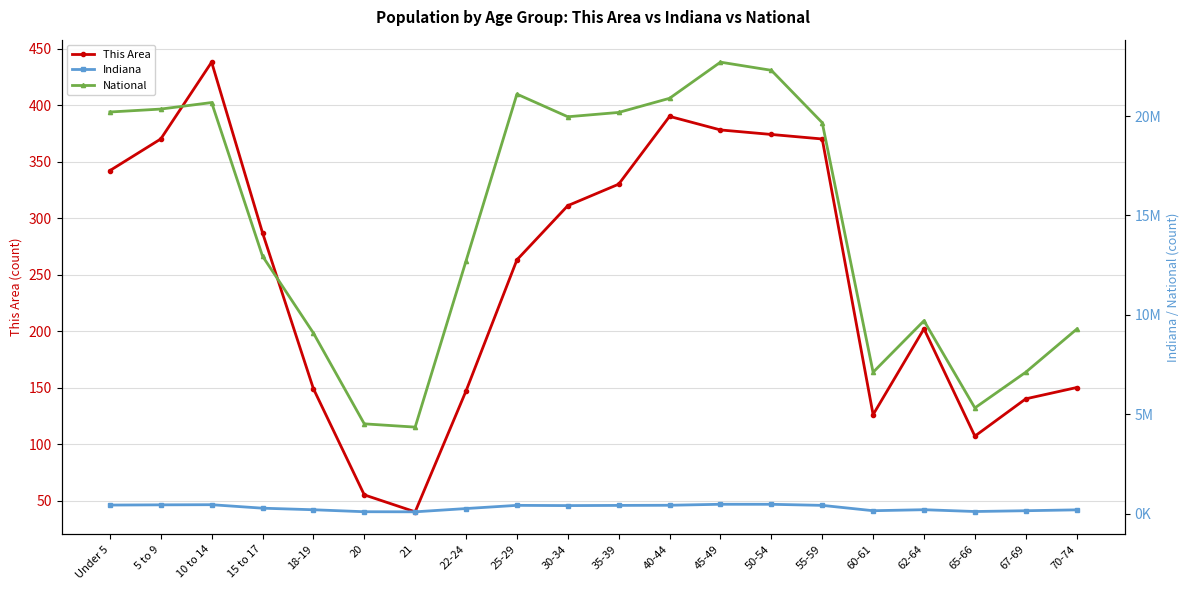

At which category does This Area reach its first local peak?

10 to 14